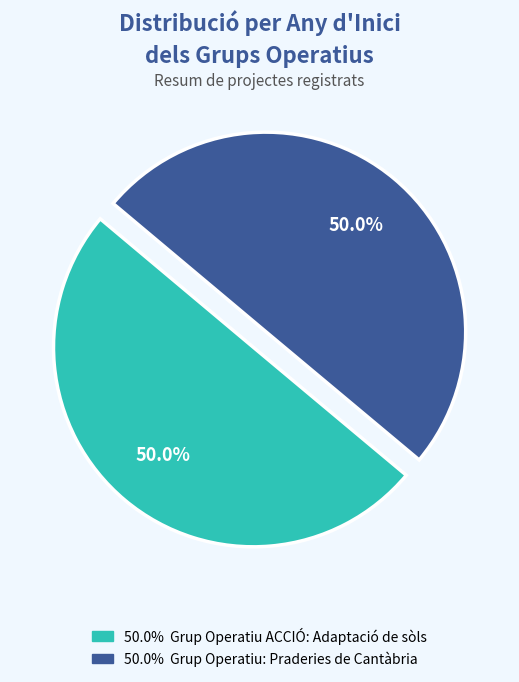

Which slice is the largest?

Grup Operatiu ACCIÓ: Adaptació de sòls